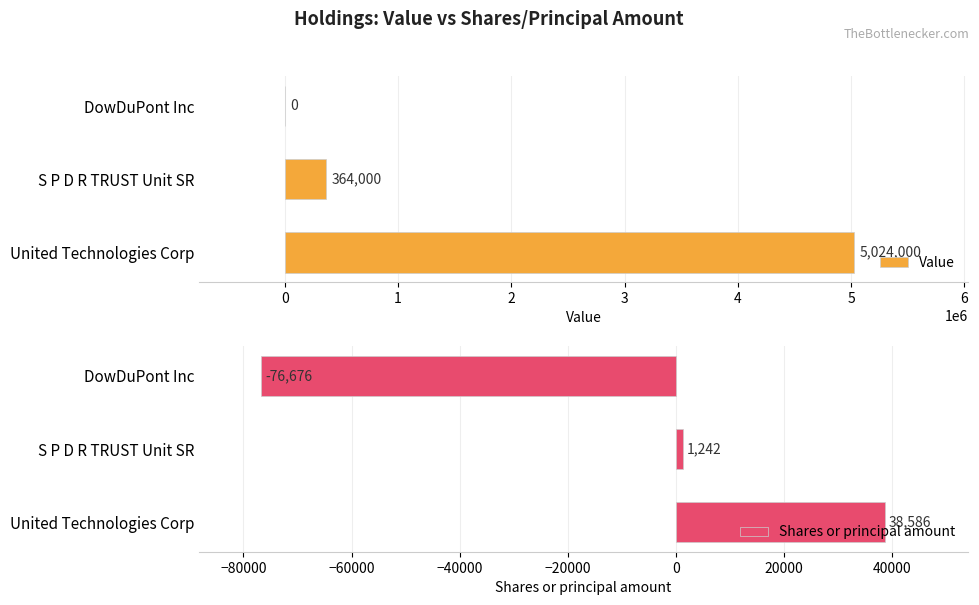

Which series has the largest total across all categories?

Value